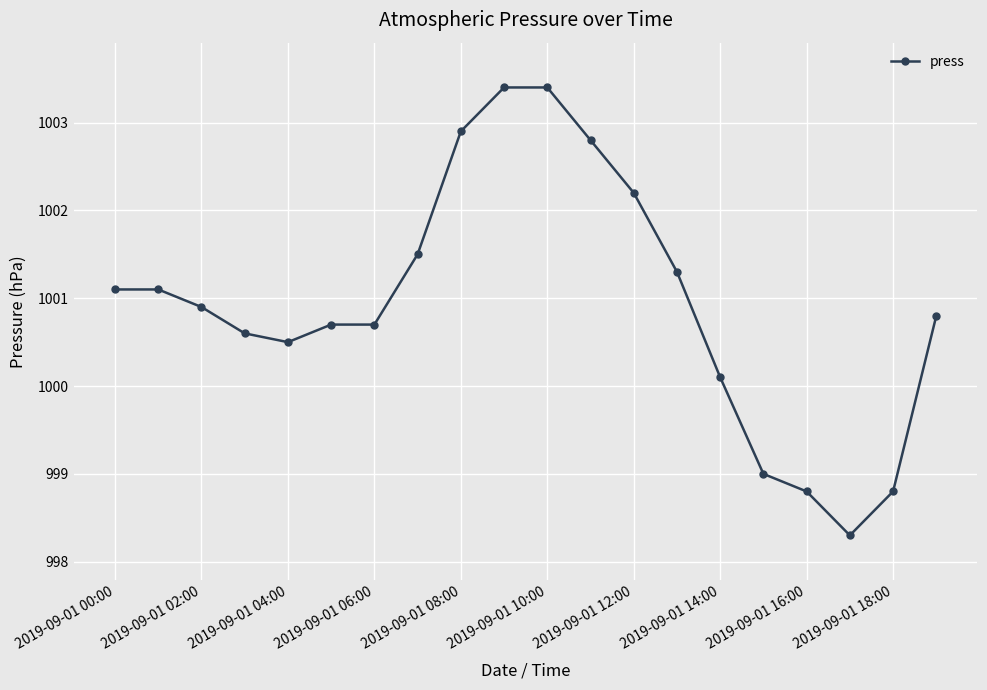

What is the average value?

1000.9